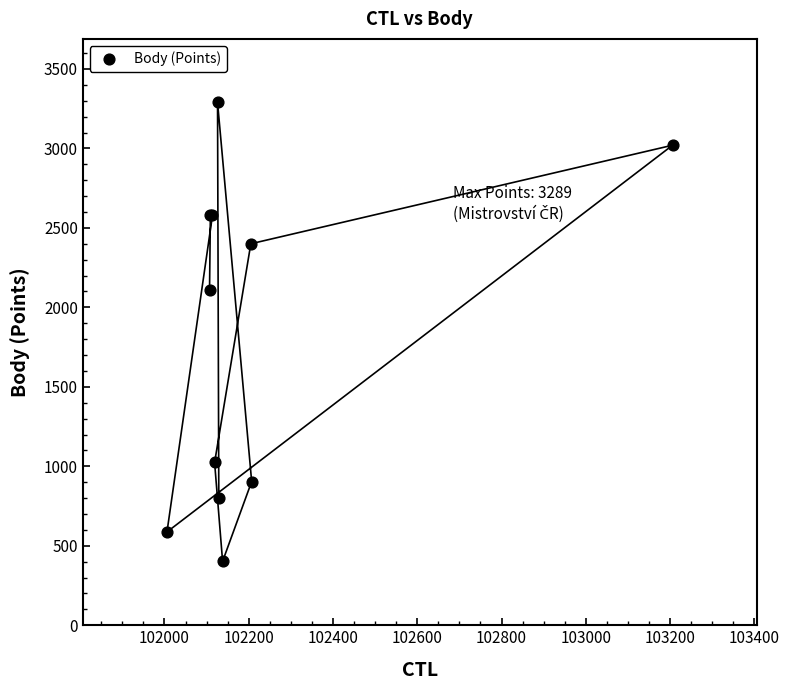

What Y value in the scatter plot is closest to 1845?

2108